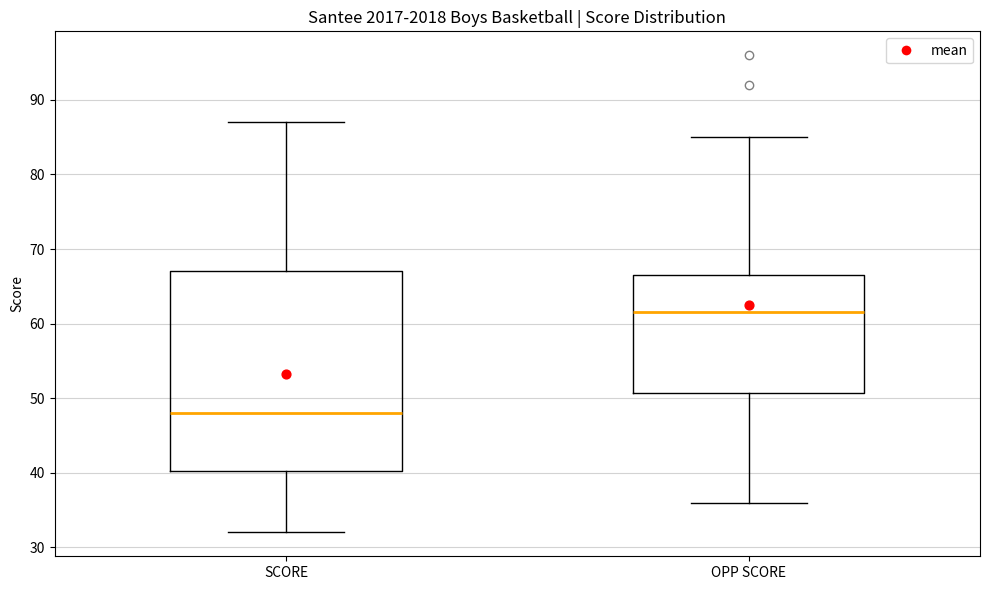

Which box is the tallest, from its lower edge to its upper edge?

SCORE